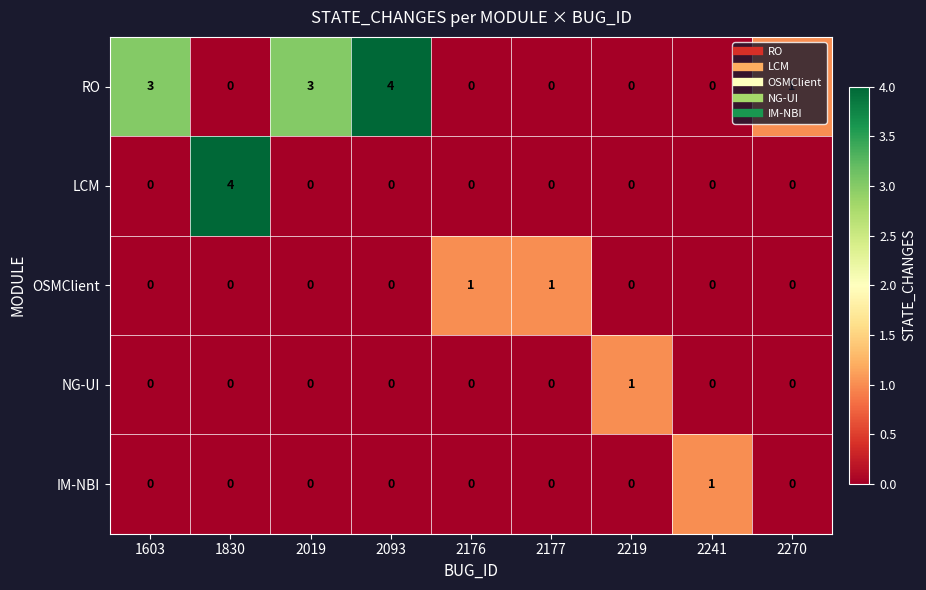

At how many categories does at least one series exceed 2?

4